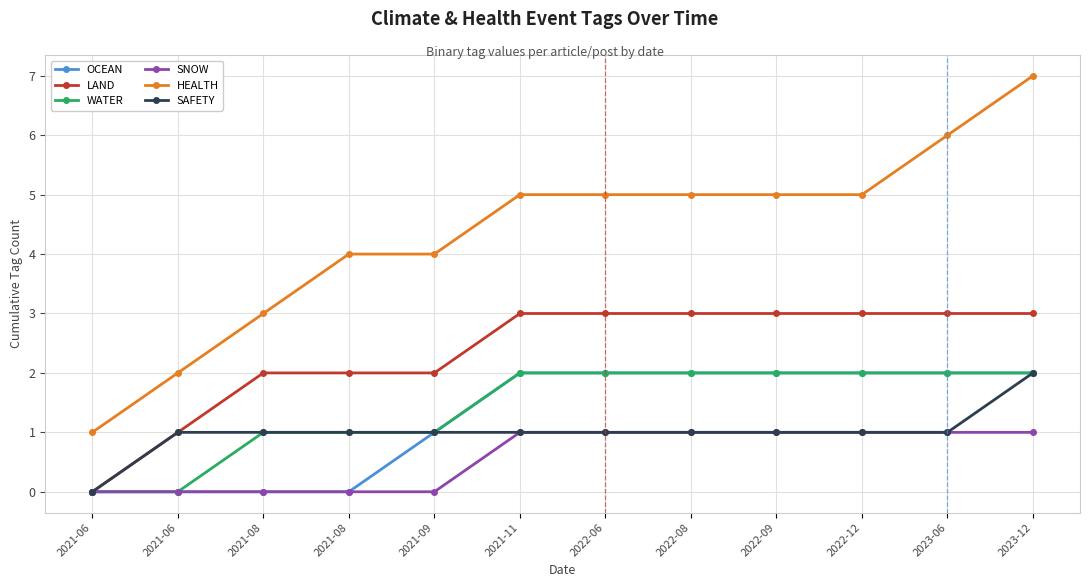

Reading left to right, extract all data points from this chart.

OCEAN: 2021-06=0	2021-06=0	2021-08=0	2021-08=0	2021-09=1	2021-11=2	2022-06=2	2022-08=2	2022-09=2	2022-12=2	2023-06=2	2023-12=2
LAND: 2021-06=0	2021-06=1	2021-08=2	2021-08=2	2021-09=2	2021-11=3	2022-06=3	2022-08=3	2022-09=3	2022-12=3	2023-06=3	2023-12=3
WATER: 2021-06=0	2021-06=0	2021-08=1	2021-08=1	2021-09=1	2021-11=2	2022-06=2	2022-08=2	2022-09=2	2022-12=2	2023-06=2	2023-12=2
SNOW: 2021-06=0	2021-06=0	2021-08=0	2021-08=0	2021-09=0	2021-11=1	2022-06=1	2022-08=1	2022-09=1	2022-12=1	2023-06=1	2023-12=1
HEALTH: 2021-06=1	2021-06=2	2021-08=3	2021-08=4	2021-09=4	2021-11=5	2022-06=5	2022-08=5	2022-09=5	2022-12=5	2023-06=6	2023-12=7
SAFETY: 2021-06=0	2021-06=1	2021-08=1	2021-08=1	2021-09=1	2021-11=1	2022-06=1	2022-08=1	2022-09=1	2022-12=1	2023-06=1	2023-12=2